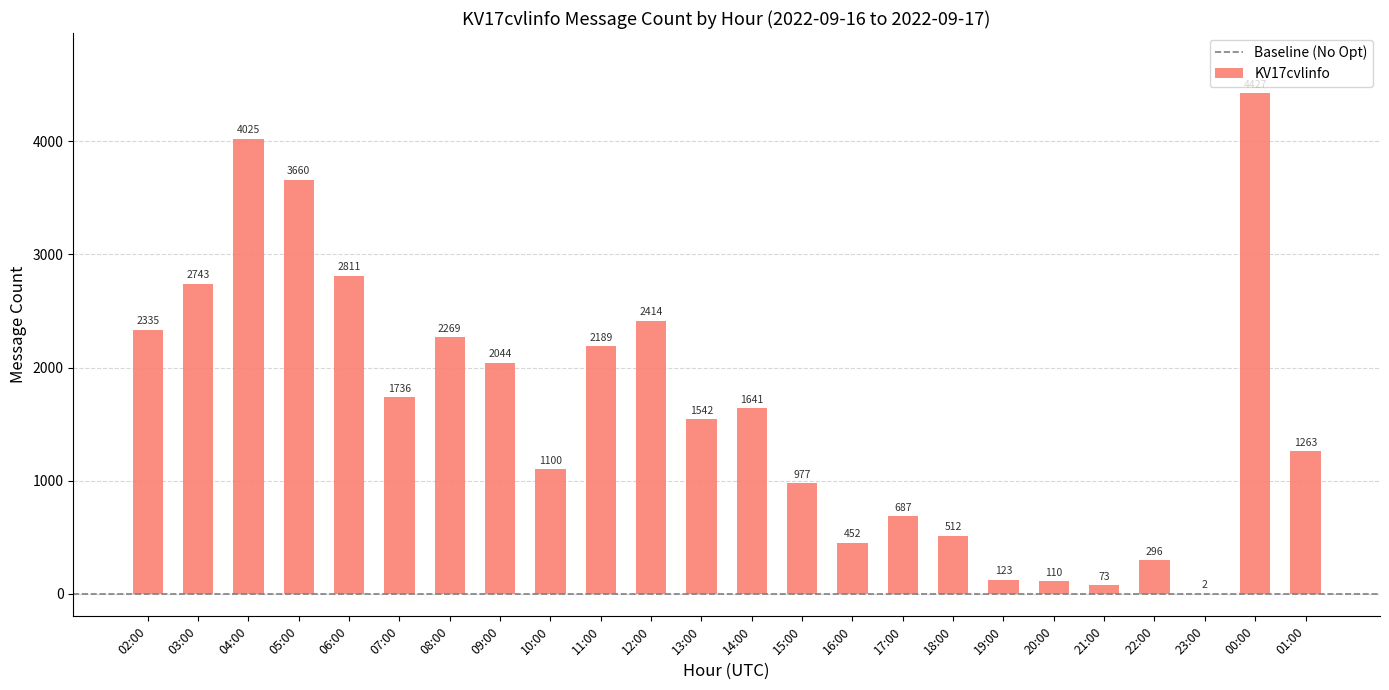

Where is the data nearest to the value 2214?

11:00